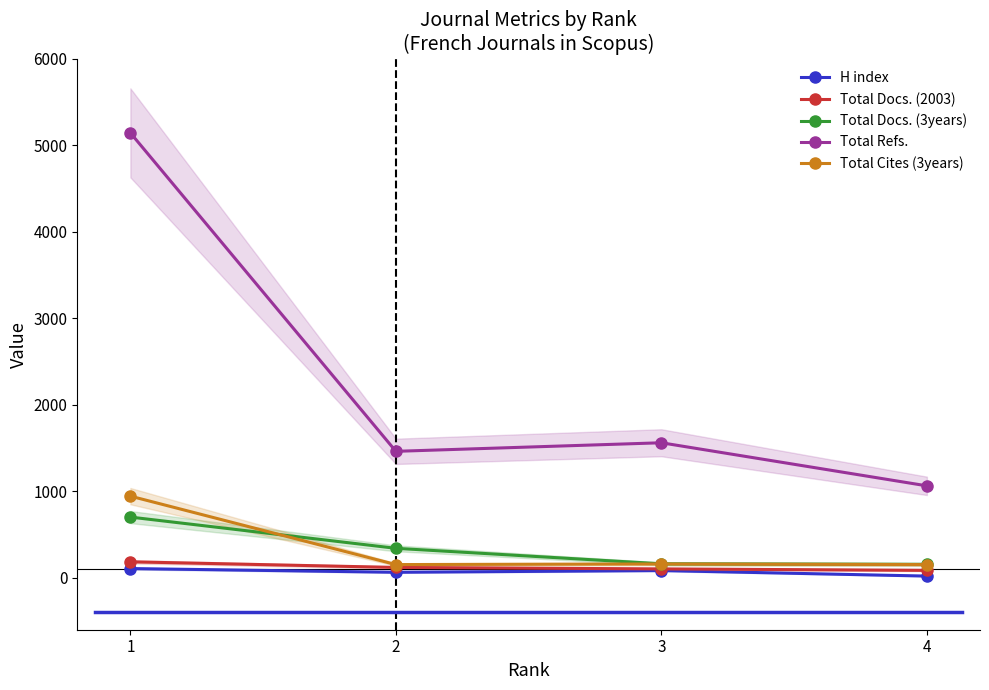

Between 3 and 1, which is larger?

1